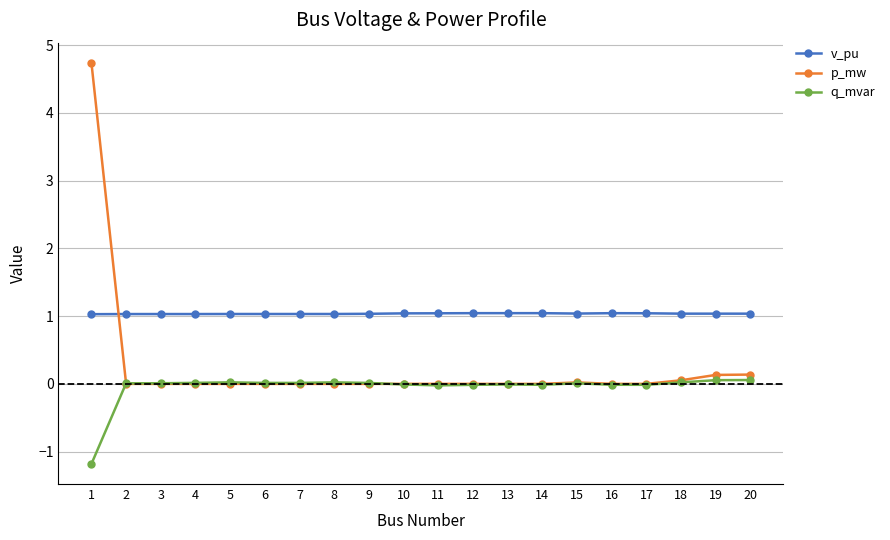

Which series has the largest range (max minus min)?

p_mw